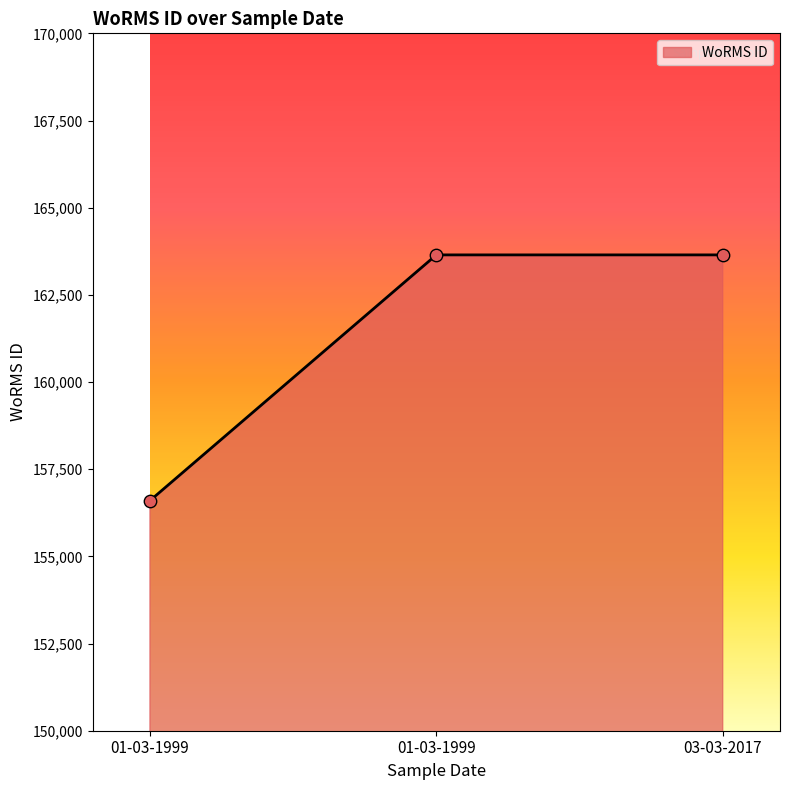

Approximately how many times larger is the value at 01-03-1999 compared to 01-03-1999?

1.0